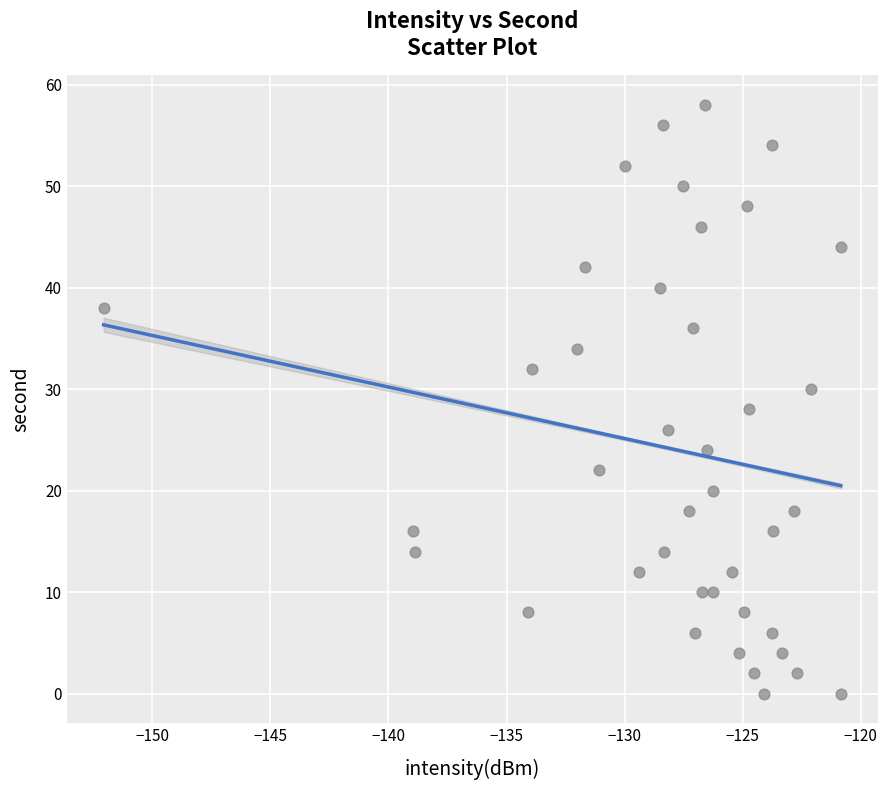

What is the range of Y values (max minus min)?

58